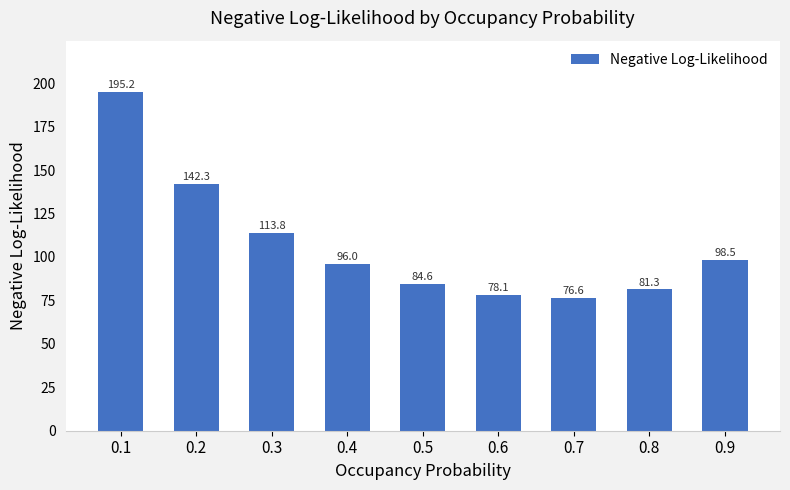

What is the maximum value shown in the chart?

195.2